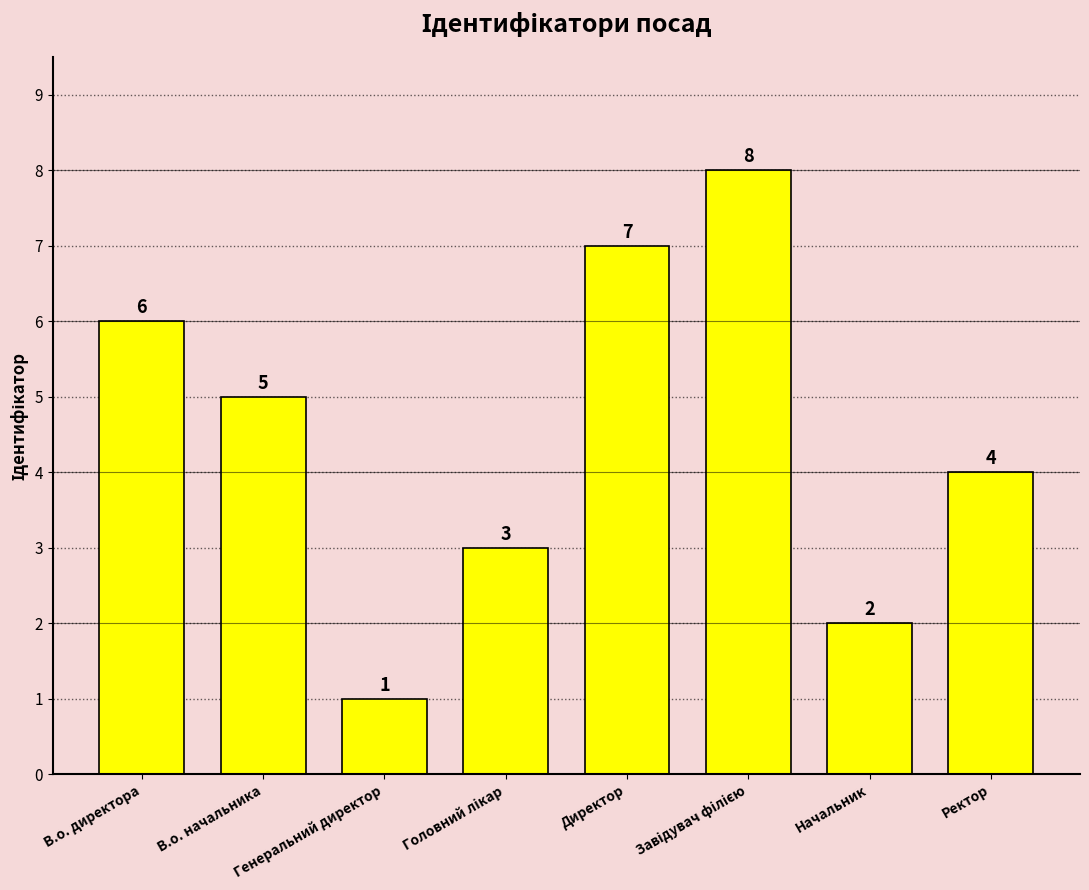

Read the value at Начальник.

2